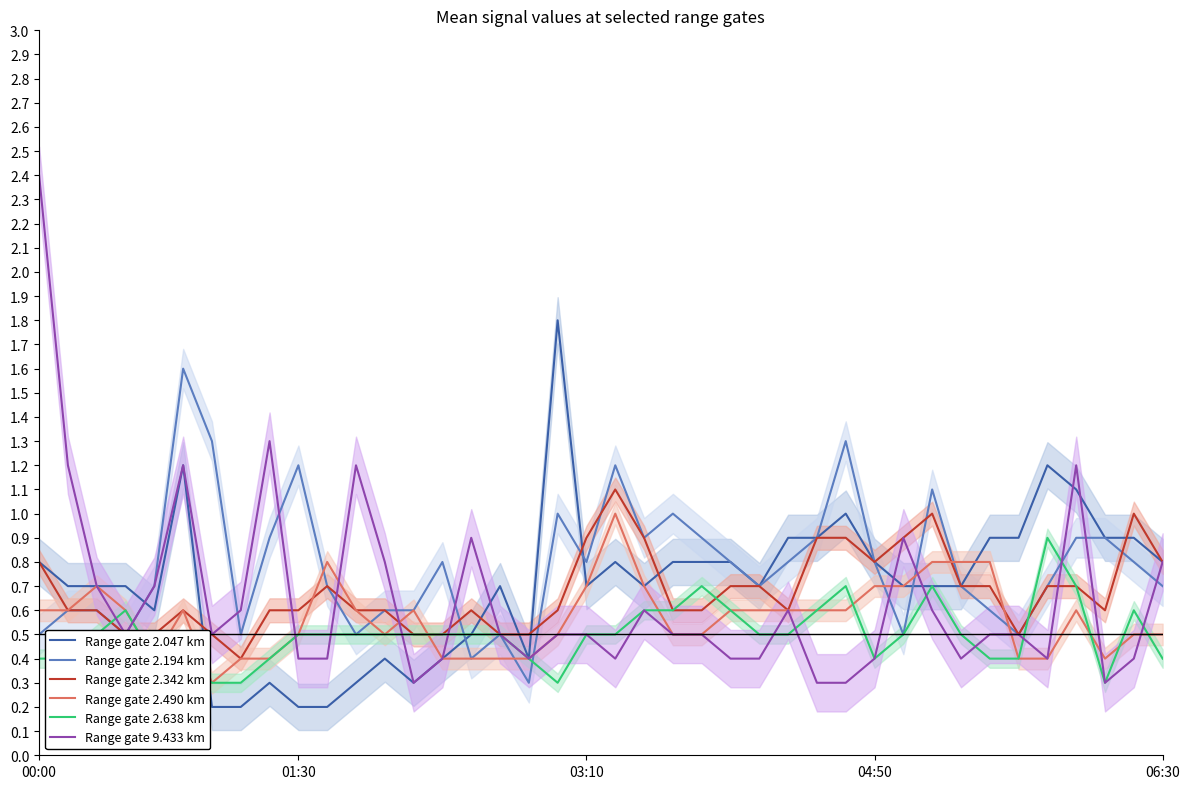

What is the maximum value for Range gate 2.490 km?

1.0